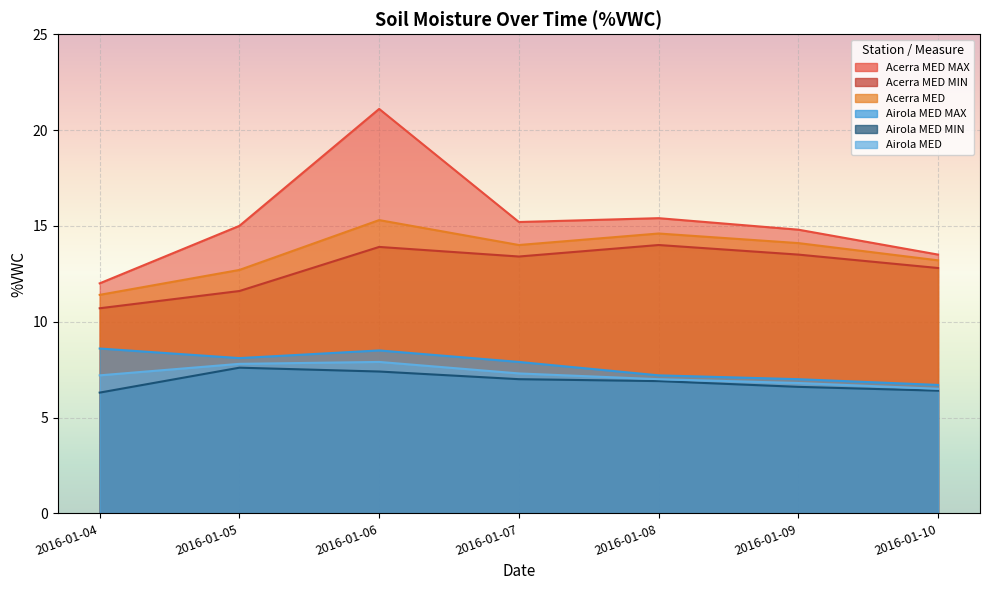

Count the number of categories in the chart.

7